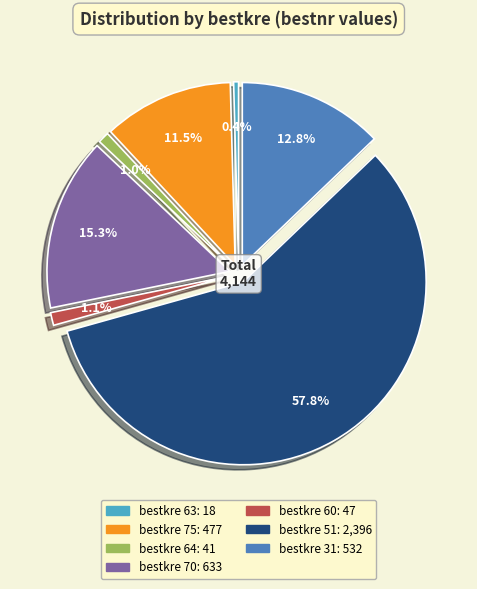

How many segments does this pie chart have?

7